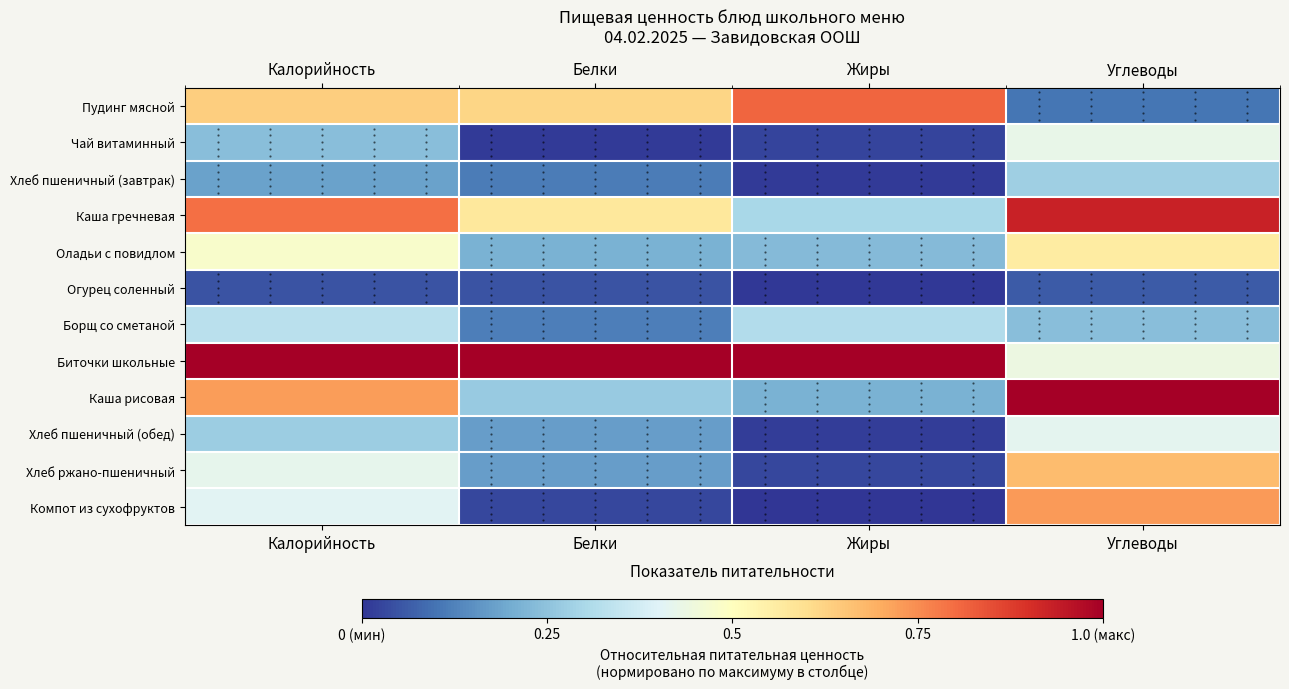

Reading left to right, extract all data points from this chart.

Пудинг мясной: Калорийность=0.6	Белки=0.6	Жиры=0.8	Углеводы=0.1
Чай витаминный: Калорийность=0.2	Белки=0.0	Жиры=0.0	Углеводы=0.4
Хлеб пшеничный (завтрак): Калорийность=0.2	Белки=0.1	Жиры=0.0	Углеводы=0.3
Каша гречневая: Калорийность=0.8	Белки=0.6	Жиры=0.3	Углеводы=0.9
Оладьи с повидлом: Калорийность=0.5	Белки=0.2	Жиры=0.2	Углеводы=0.6
Огурец соленный: Калорийность=0.0	Белки=0.1	Жиры=0.0	Углеводы=0.1
Борщ со сметаной: Калорийность=0.3	Белки=0.1	Жиры=0.3	Углеводы=0.2
Биточки школьные: Калорийность=1.0	Белки=1.0	Жиры=1.0	Углеводы=0.4
Каша рисовая: Калорийность=0.7	Белки=0.3	Жиры=0.2	Углеводы=1.0
Хлеб пшеничный (обед): Калорийность=0.3	Белки=0.2	Жиры=0.0	Углеводы=0.4
Хлеб ржано-пшеничный: Калорийность=0.4	Белки=0.2	Жиры=0.0	Углеводы=0.7
Компот из сухофруктов: Калорийность=0.4	Белки=0.0	Жиры=0.0	Углеводы=0.7